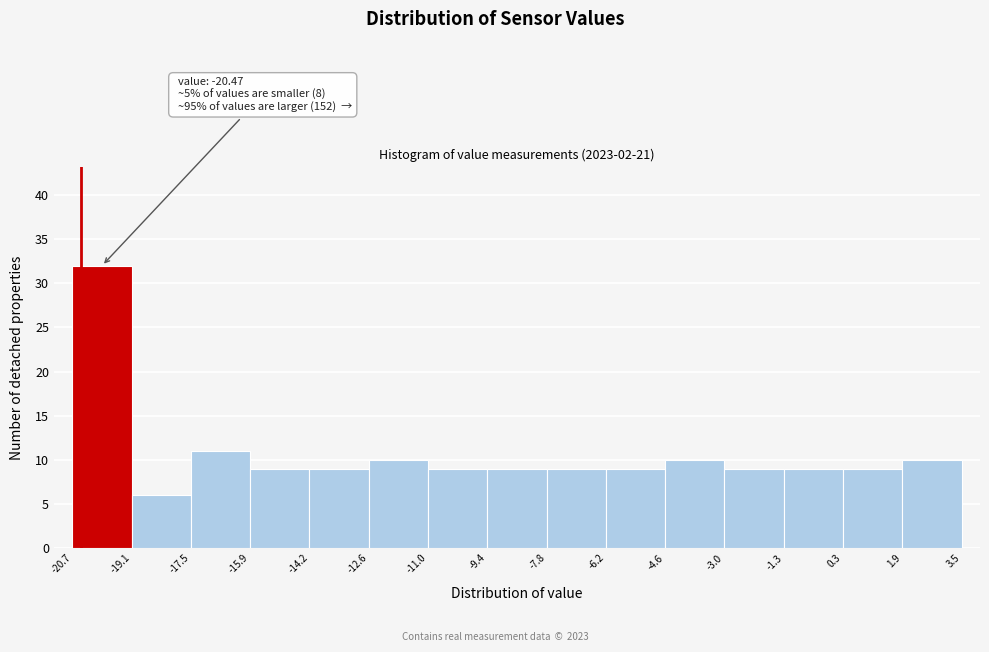

Over which range of the x-axis is the bar tallest?

-20.7 to -19.1